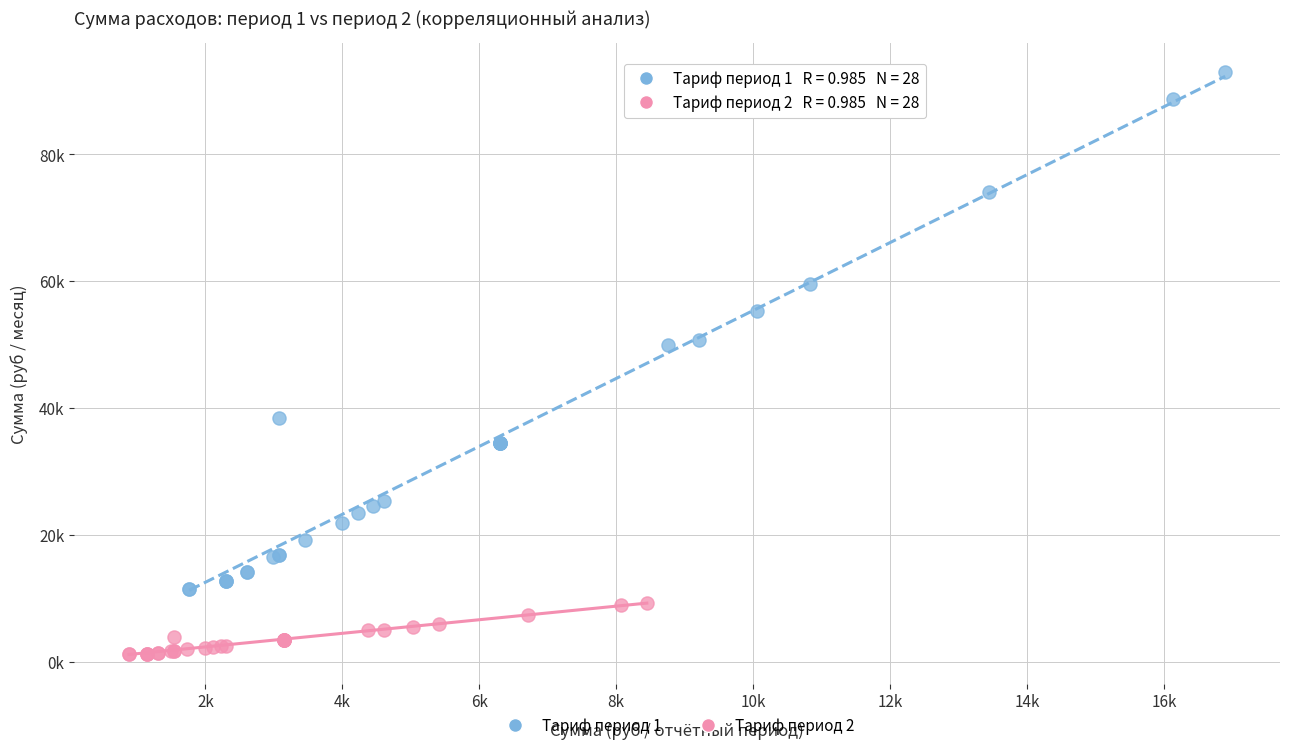

Which series reaches the maximum Y coordinate?

Тариф период 1